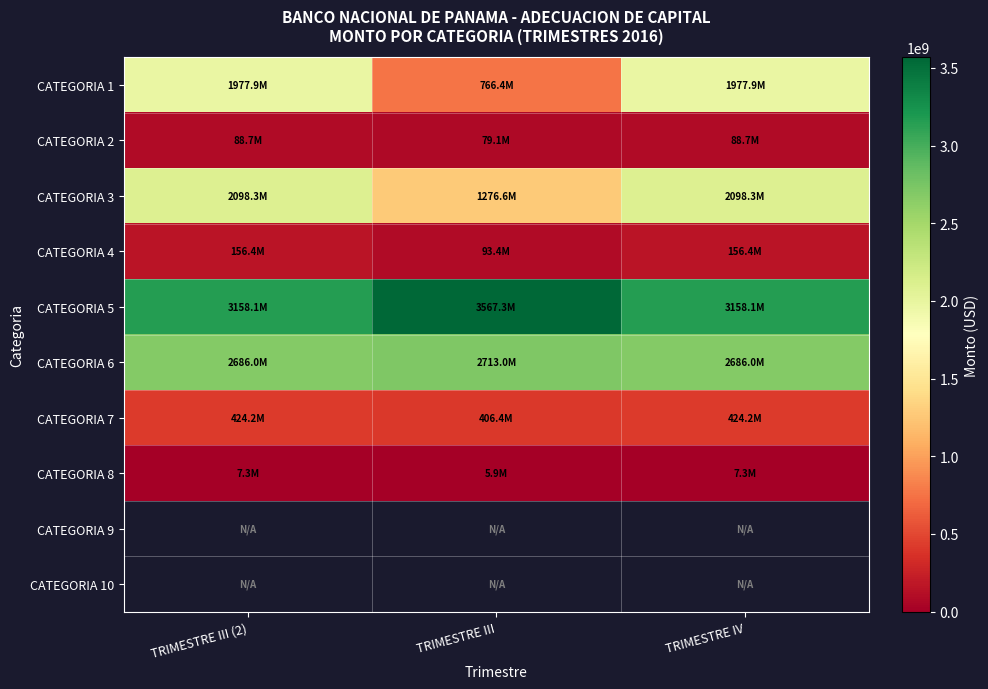

At which category does the chart reach its minimum across all series?

TRIMESTRE III